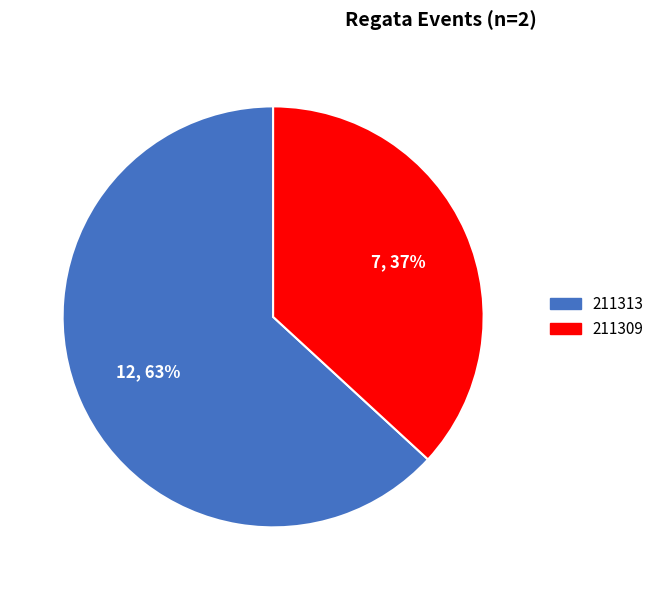

True or false: 211313 accounts for 63% of the total.

True